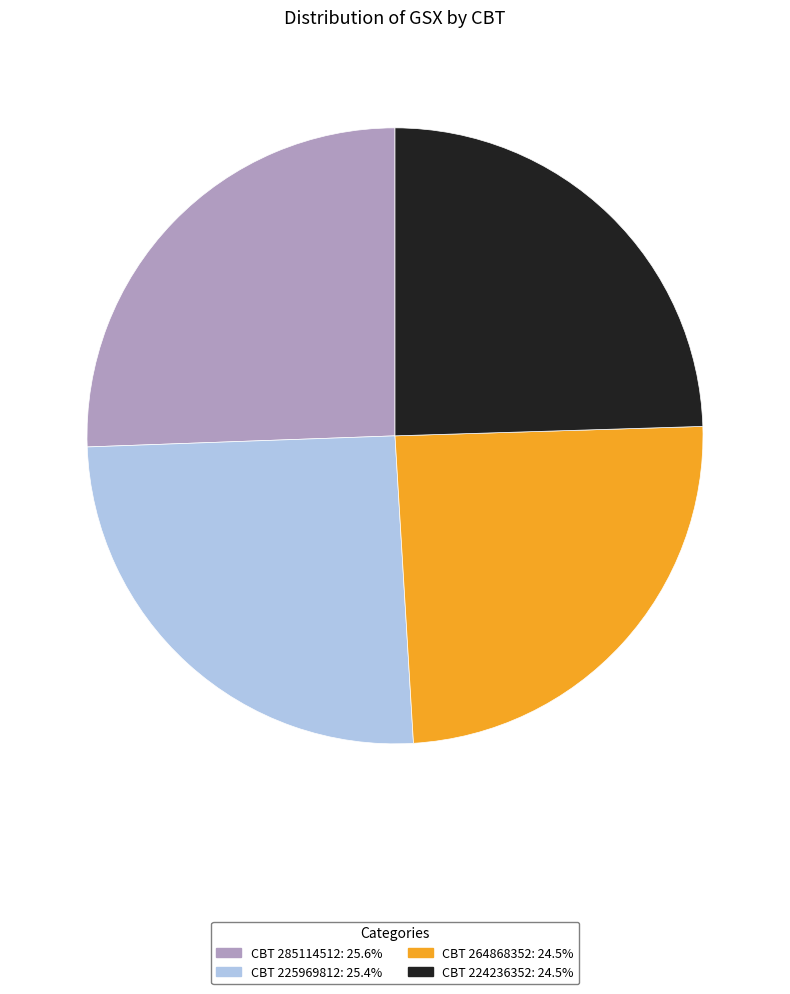

Does any single category account for the majority?

No